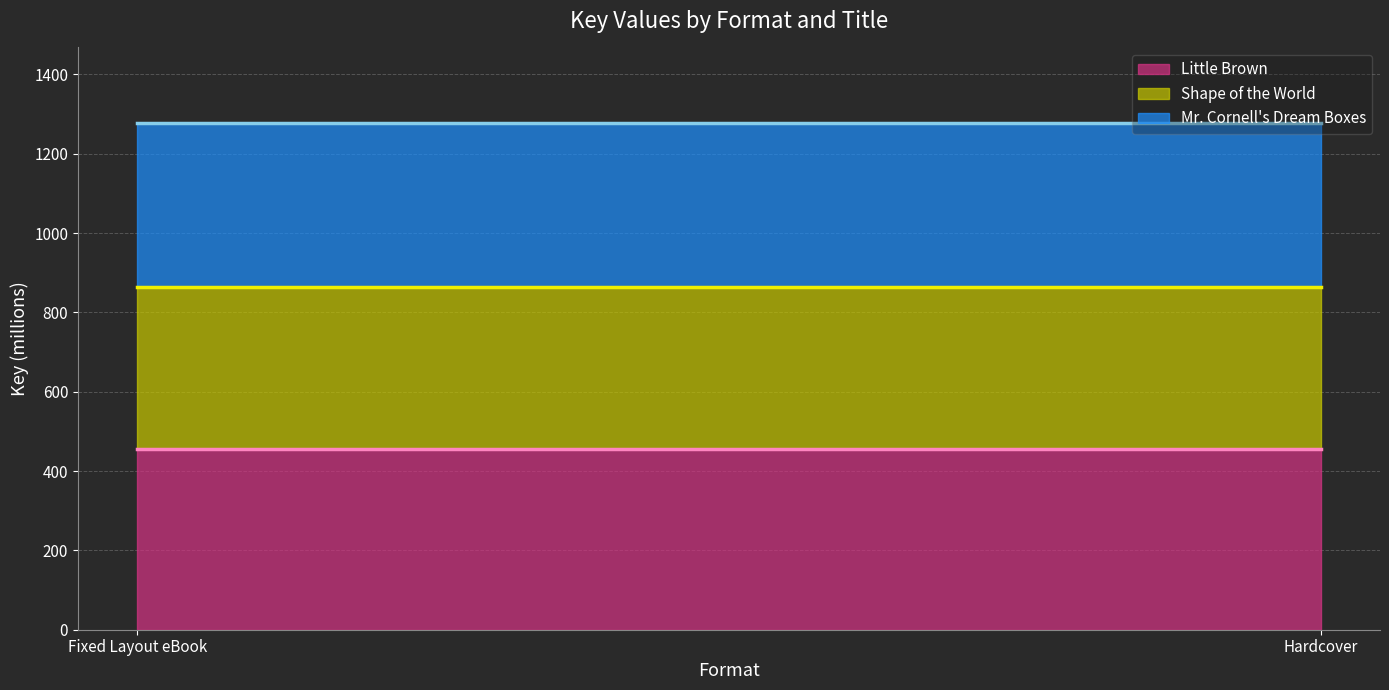

What is the sum of the Shape of the World (line) values at Fixed Layout eBook and Hardcover?

1727.4